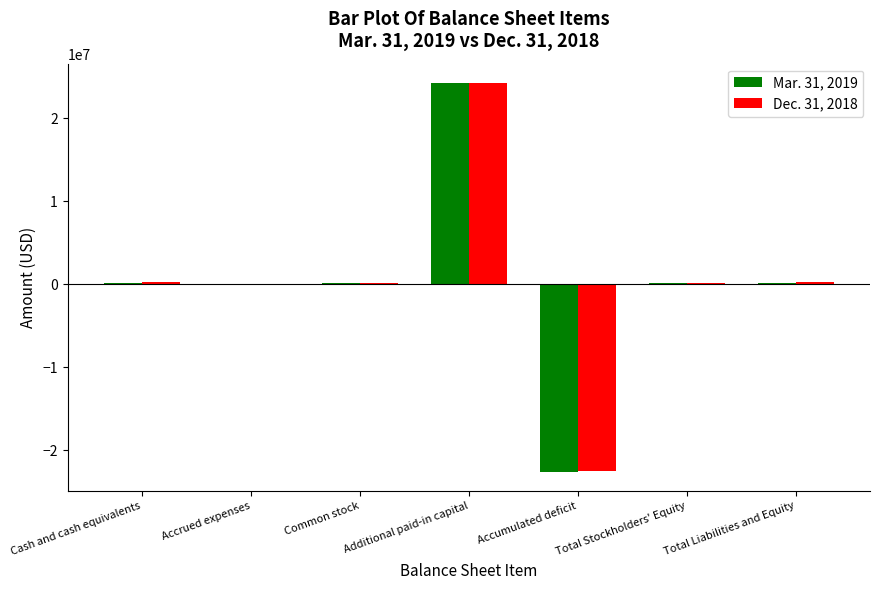

Which series has the largest range (max minus min)?

Mar. 31, 2019